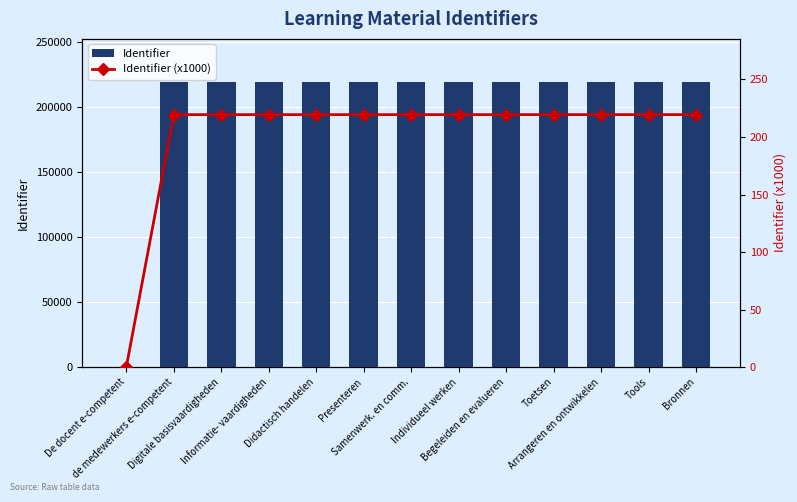

Reading left to right, extract all data points from this chart.

Identifier: 0.0	219432.0	219436.0	219438.0	219440.0	219442.0	219444.0	219446.0	219448.0	219450.0	219452.0	219454.0	219456.0
Identifier (x1000): 0.0	219.4	219.4	219.4	219.4	219.4	219.4	219.4	219.4	219.4	219.5	219.5	219.5